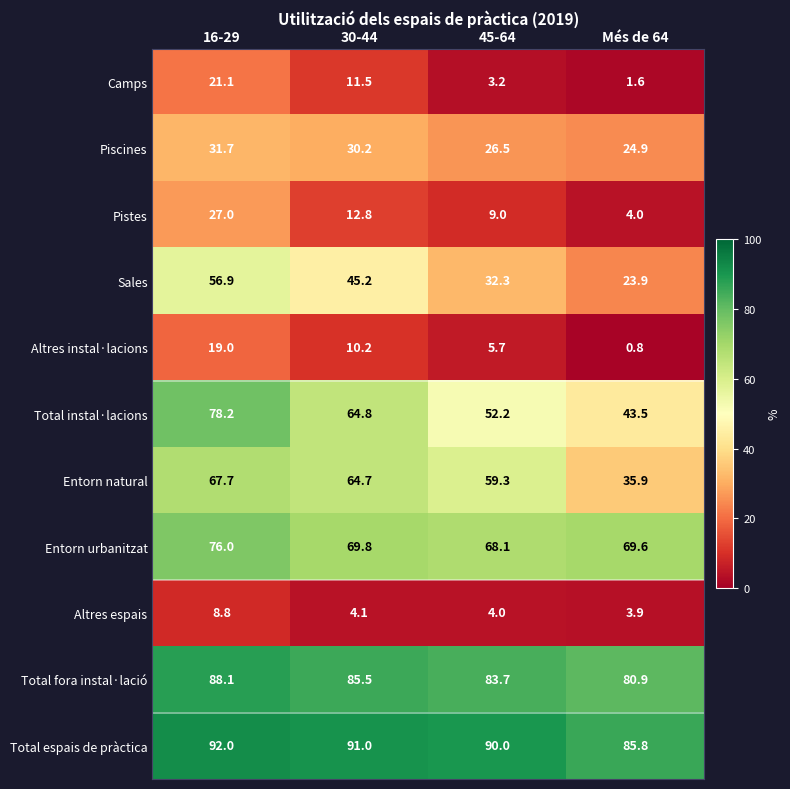

How many categories are shown in the chart?

4